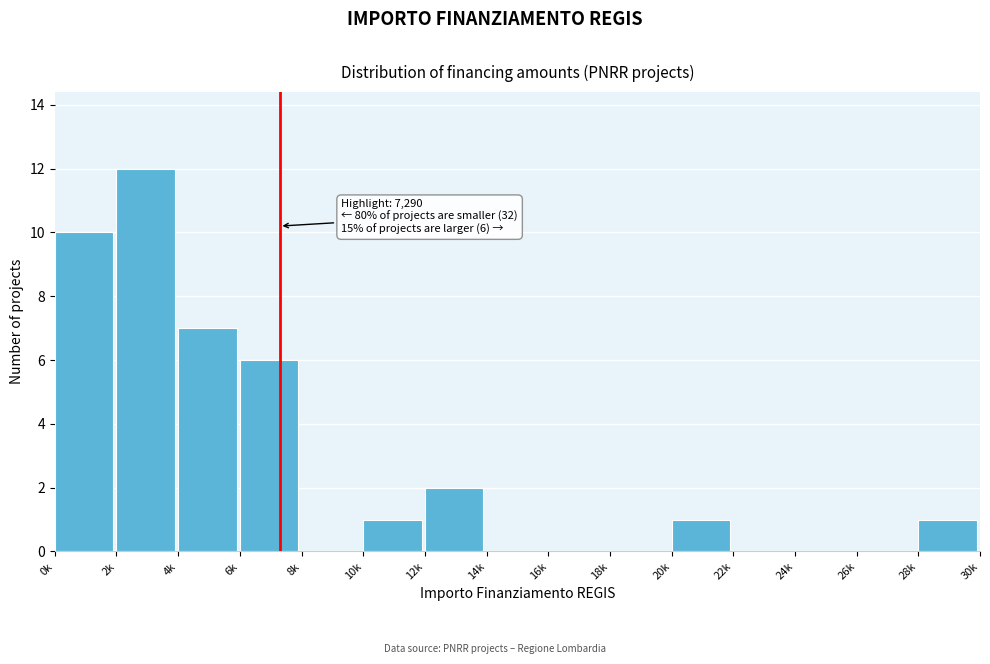

Reading right to left, what are all the values shown in this chart?

28k=1	26k=0	24k=0	22k=0	20k=1	18k=0	16k=0	14k=0	12k=2	10k=1	8k=0	6k=6	4k=7	2k=12	0k=10